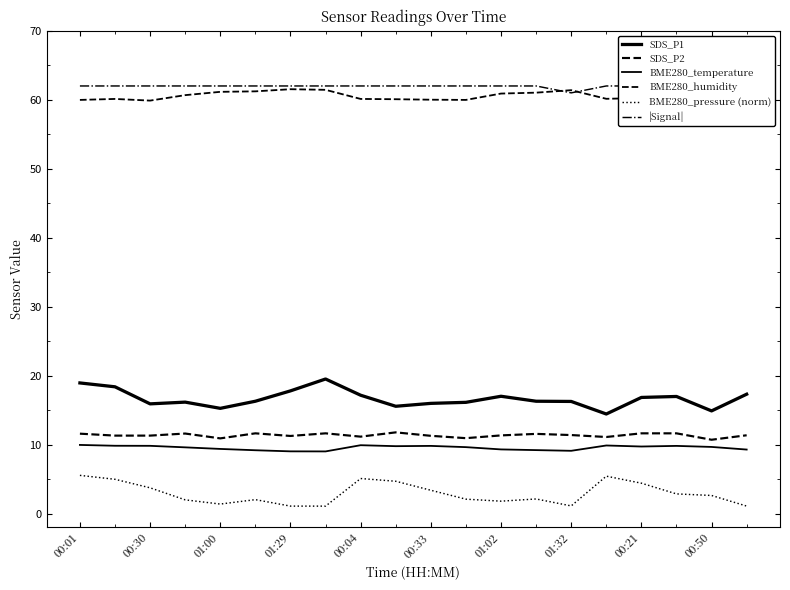

Which label corresponds to the largest value in the chart?

00:01